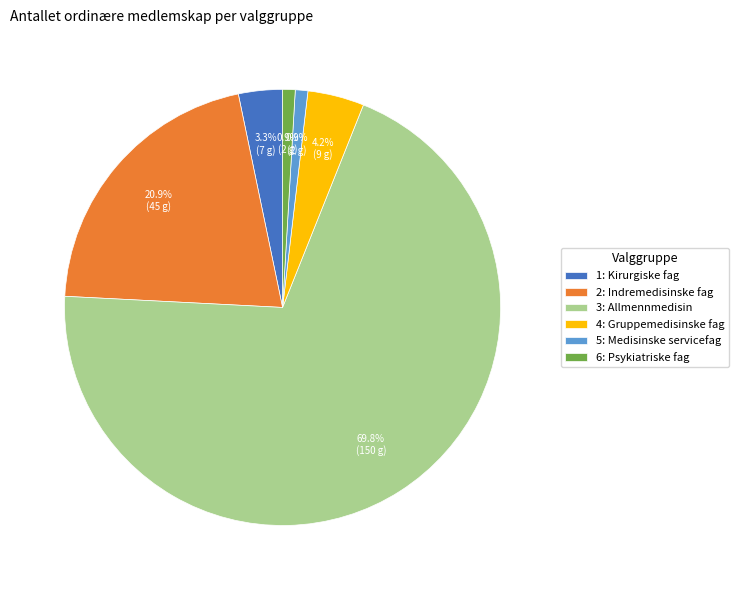

What portion of the pie excludes 2: Indremedisinske fag?

79.1%